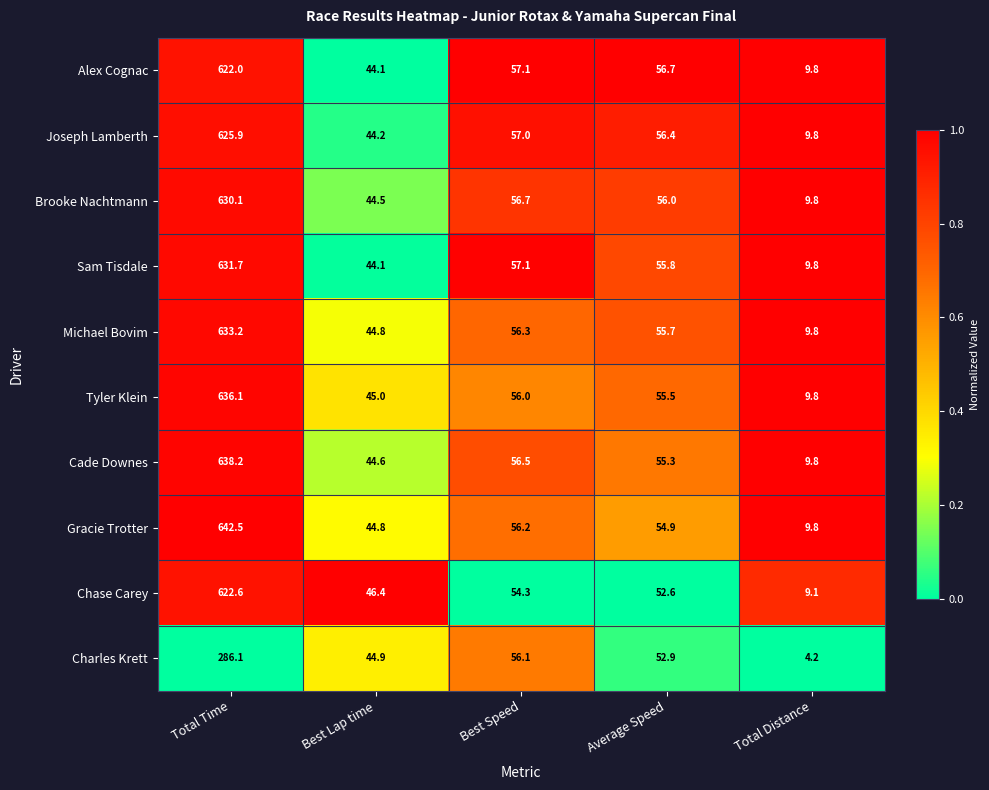

Count the number of categories in the chart.

5